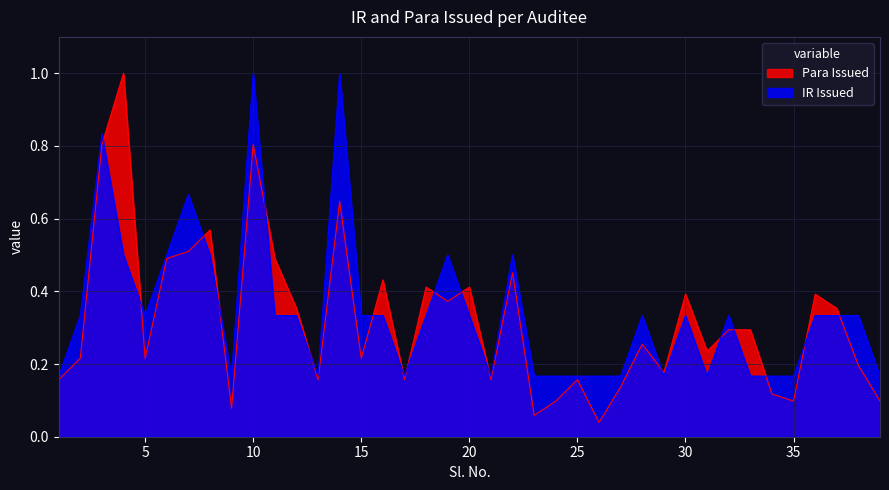

Rank the series by their maximum value, from lowest to highest.

Para Issued, IR Issued